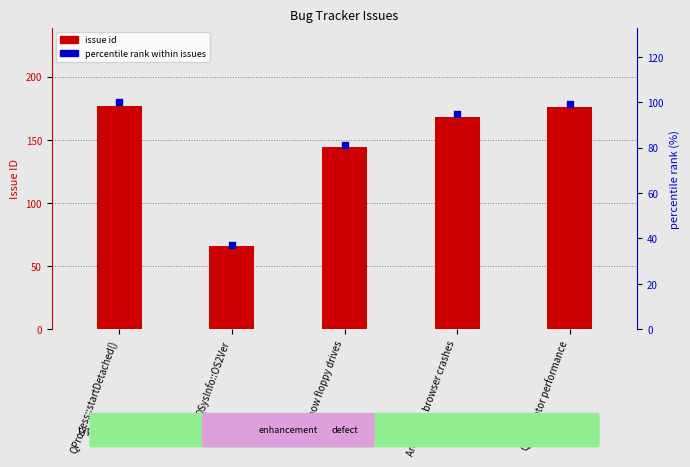

What are all the series names shown in the legend?

issue id, percentile rank within issues